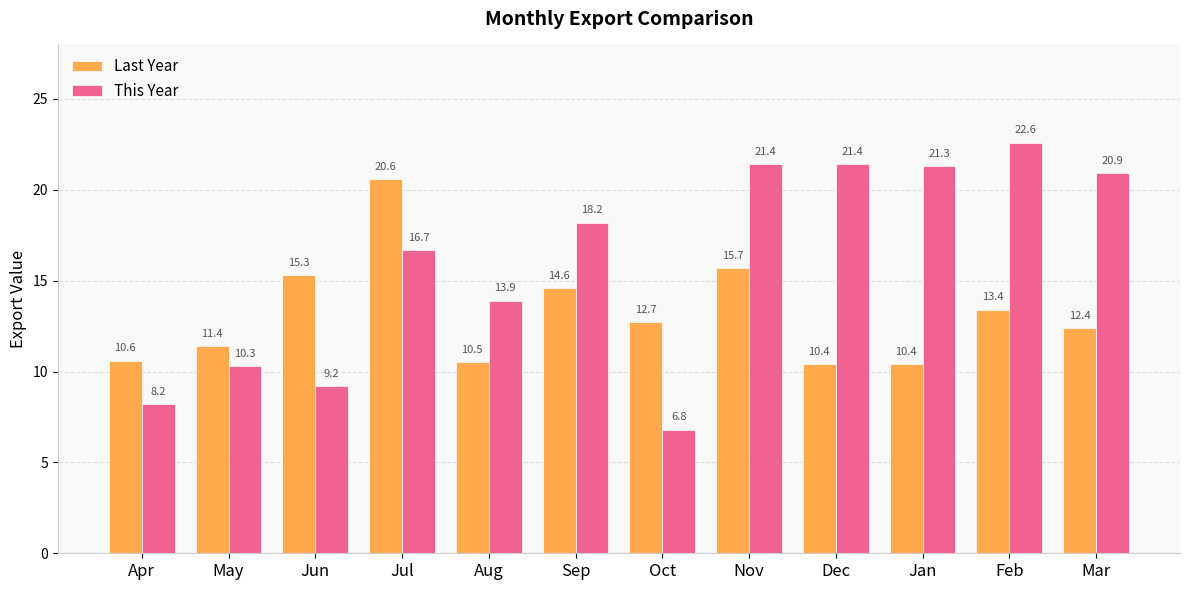

At which category does the chart reach its peak across all series?

Feb